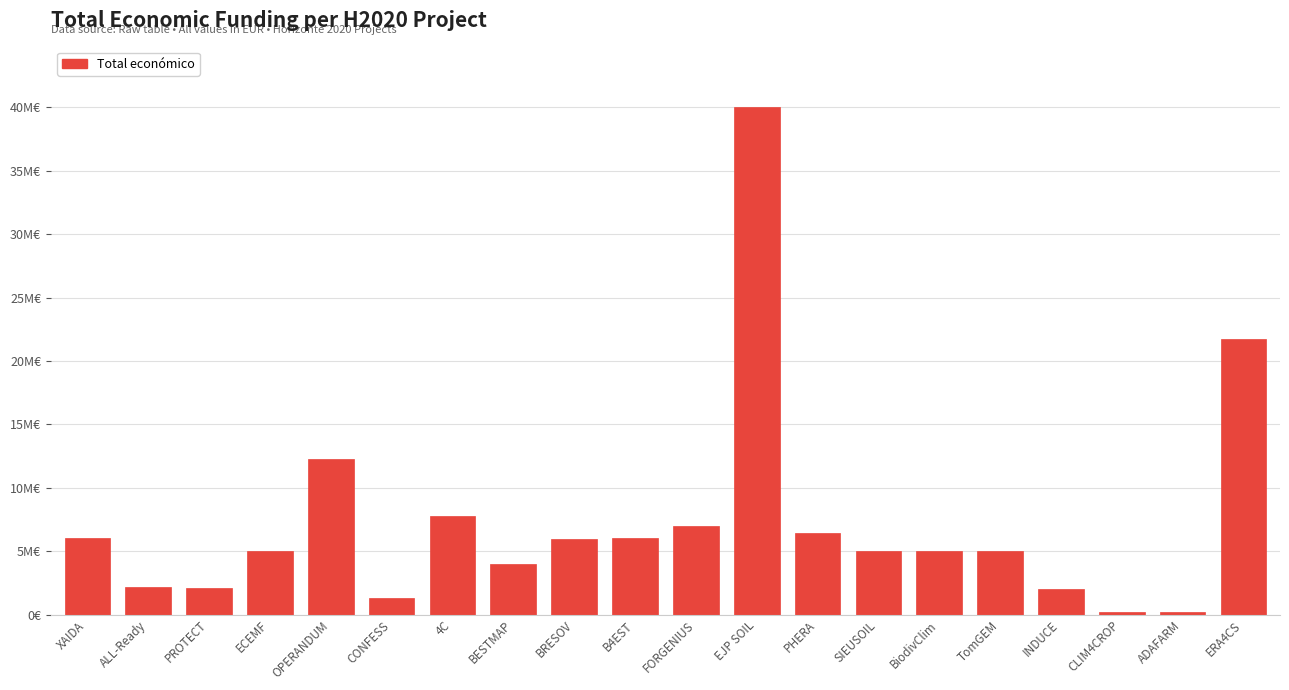

Are the bars horizontal?

No